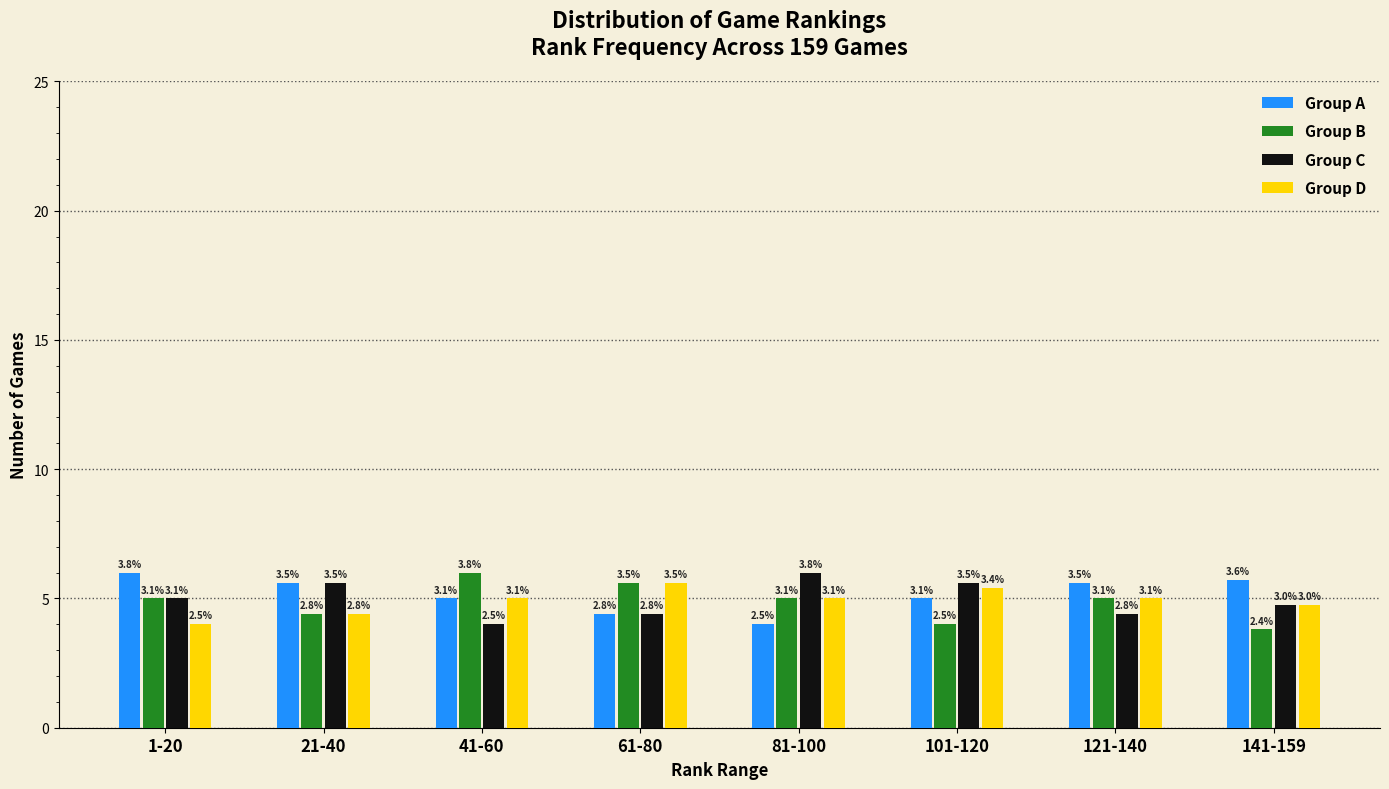

What are all the series names shown in the legend?

Group A, Group B, Group C, Group D